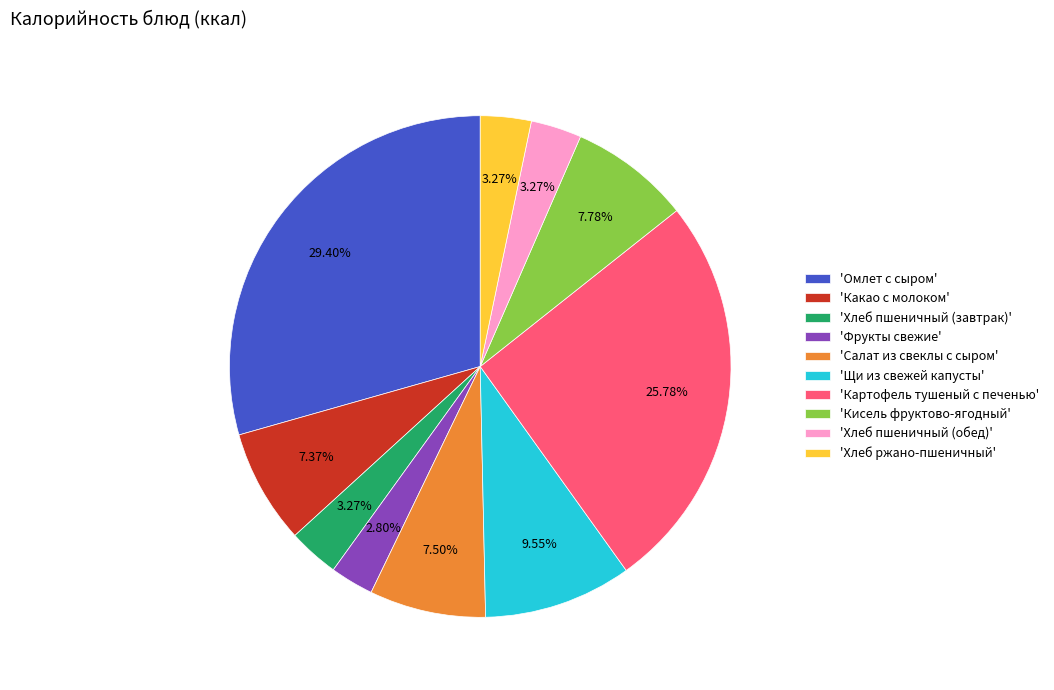

Which category has the biggest portion of the pie?

'Омлет с сыром'